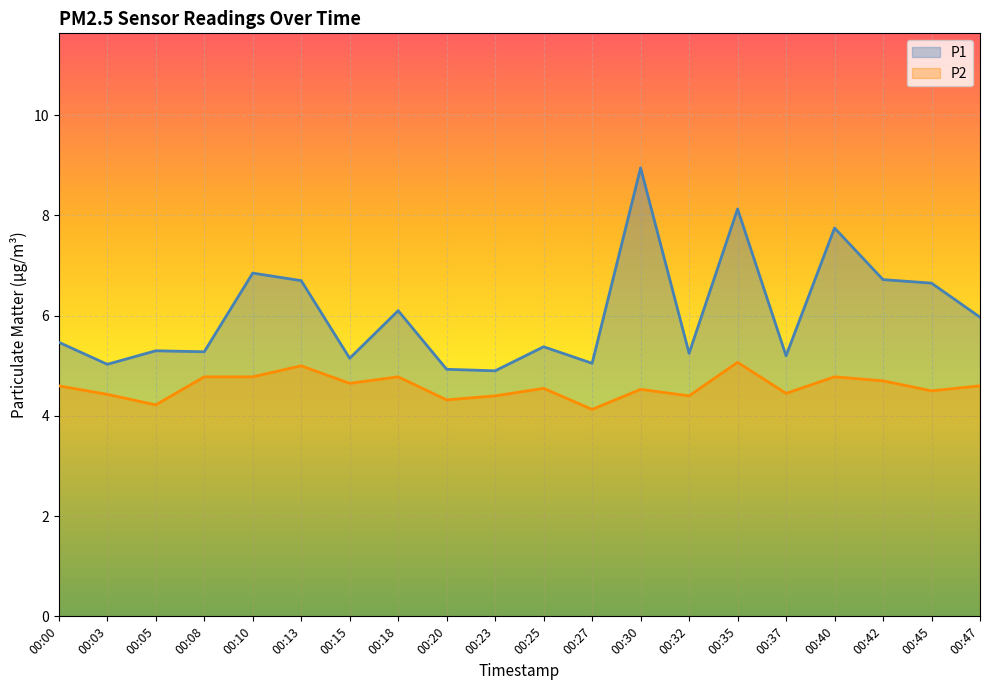

Where is the first local minimum for P1?

00:03